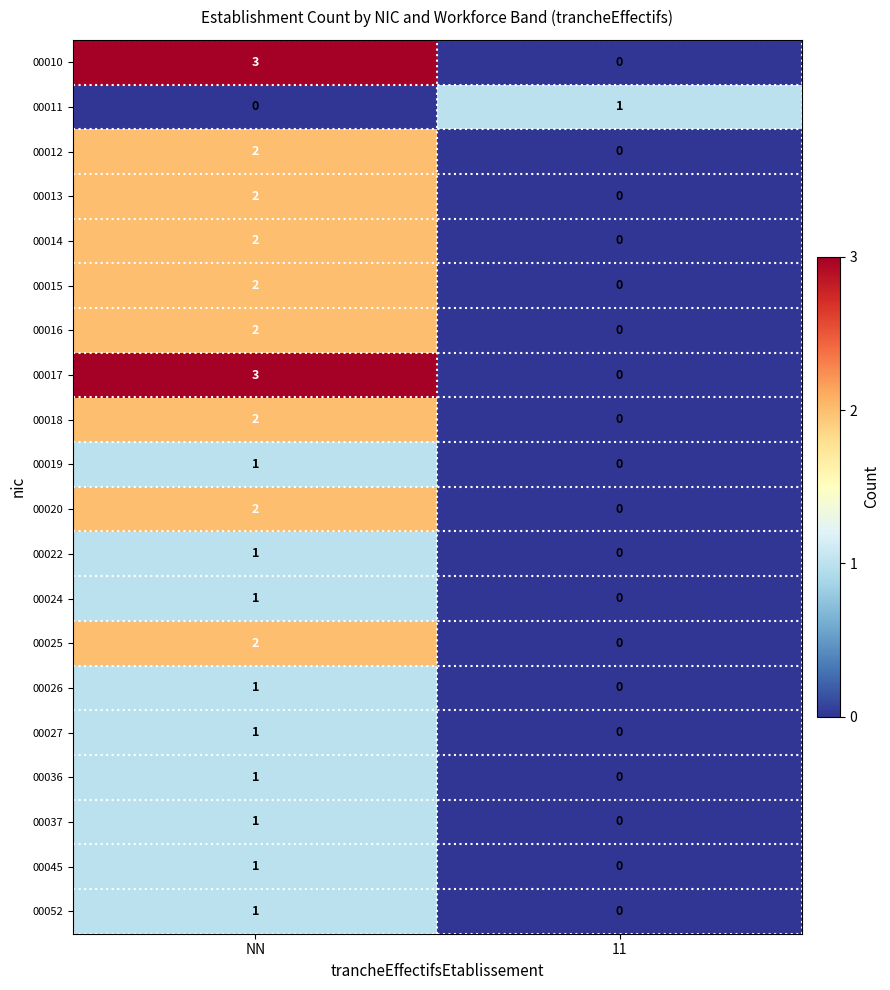

What is the difference between the 00010 values at NN and 11?

3